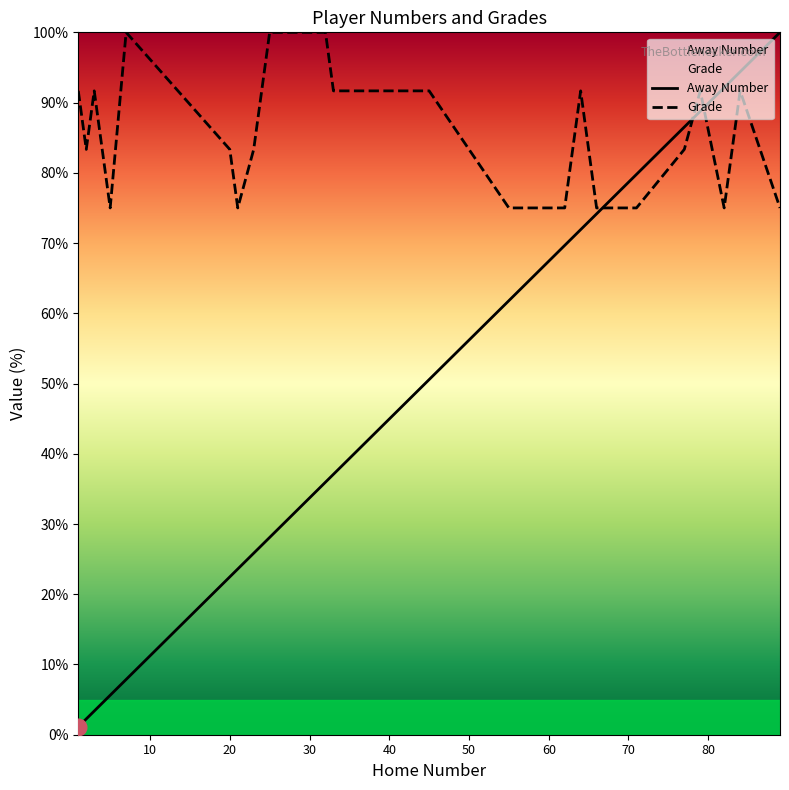

Where do Grade and Away Number first cross each other?

66 and 71